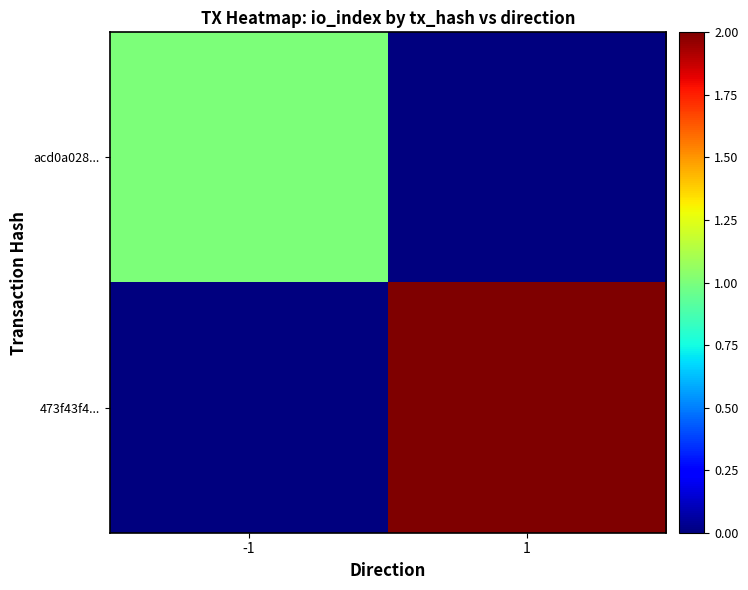

List the series in order of their overall mean, highest first.

473f43f4..., acd0a028...